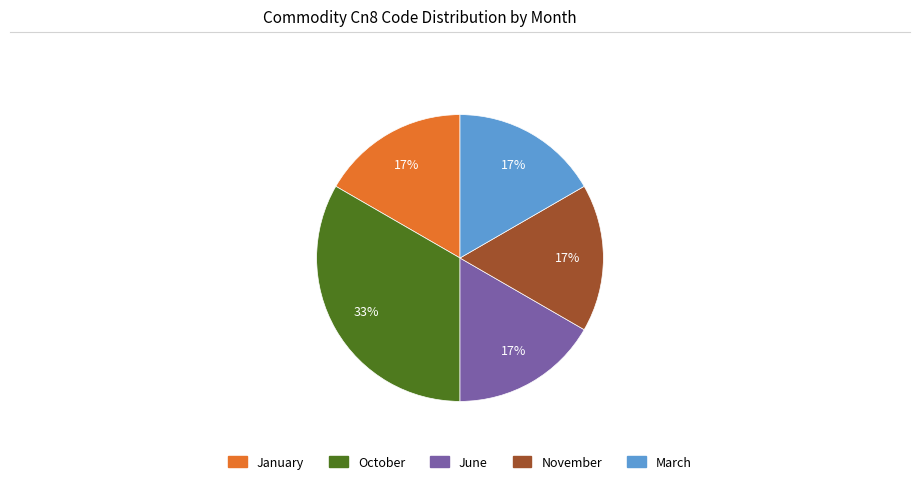

To the nearest percent, what is the average slice percentage?

20%